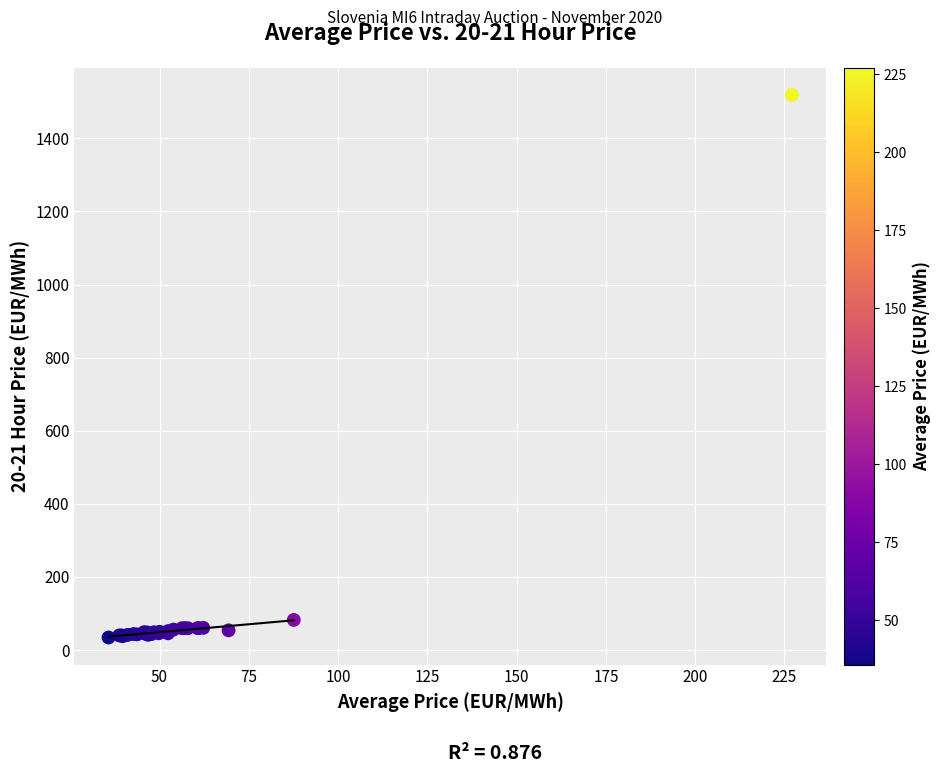

What Y value in the scatter plot is closest to 776?

82.5